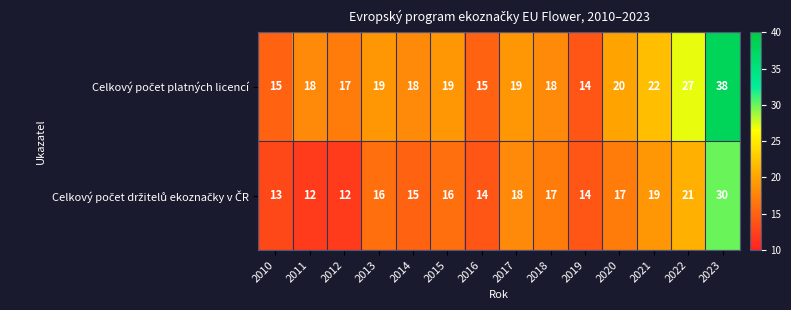

At which category is the sum across all series the highest?

2023